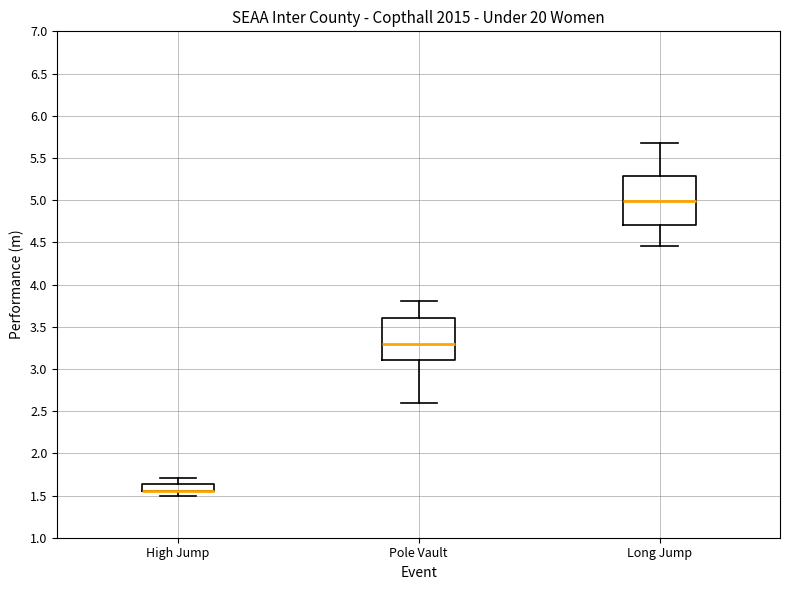

Where is the lower edge of the box for Pole Vault on the y-axis? The values are not printed on the chart, so give them approximately, as read against the axis.

3.10